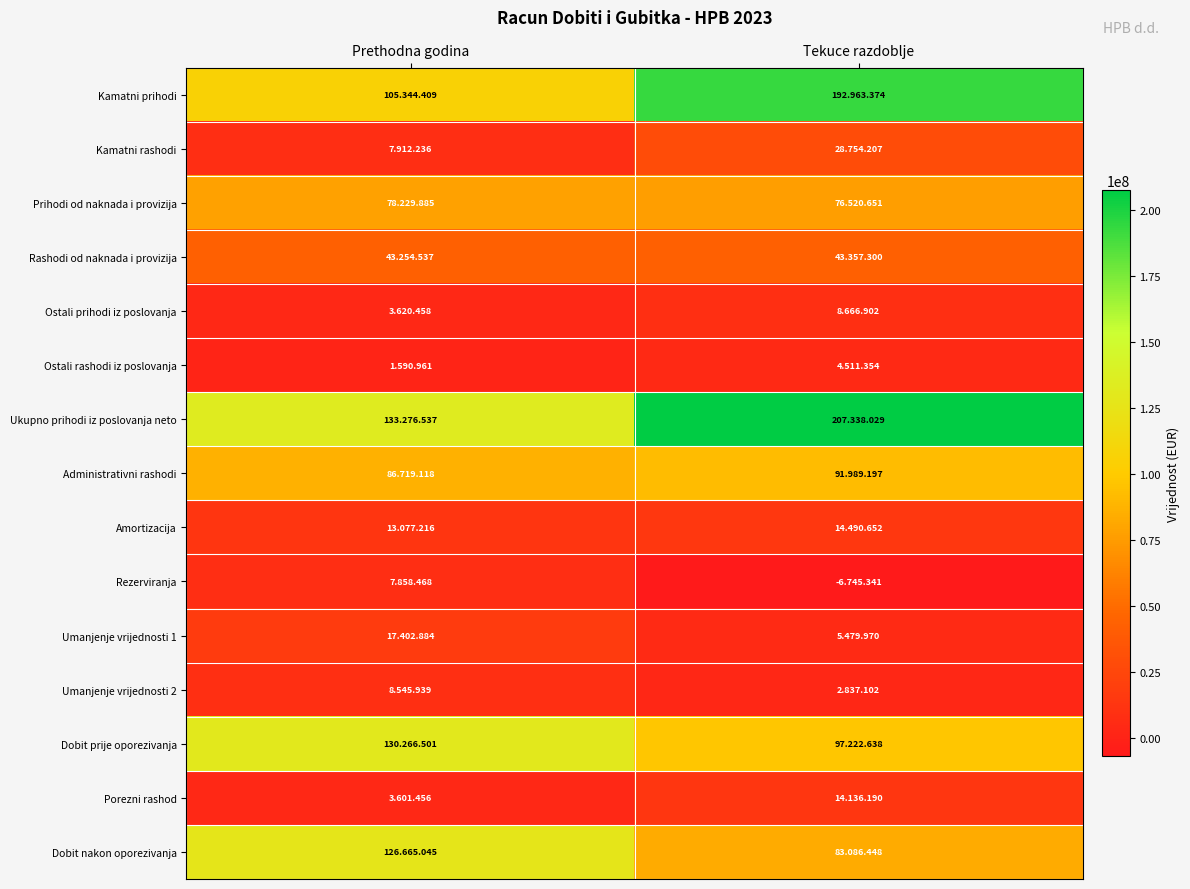

Which series has the largest total across all categories?

Ukupno prihodi iz poslovanja neto